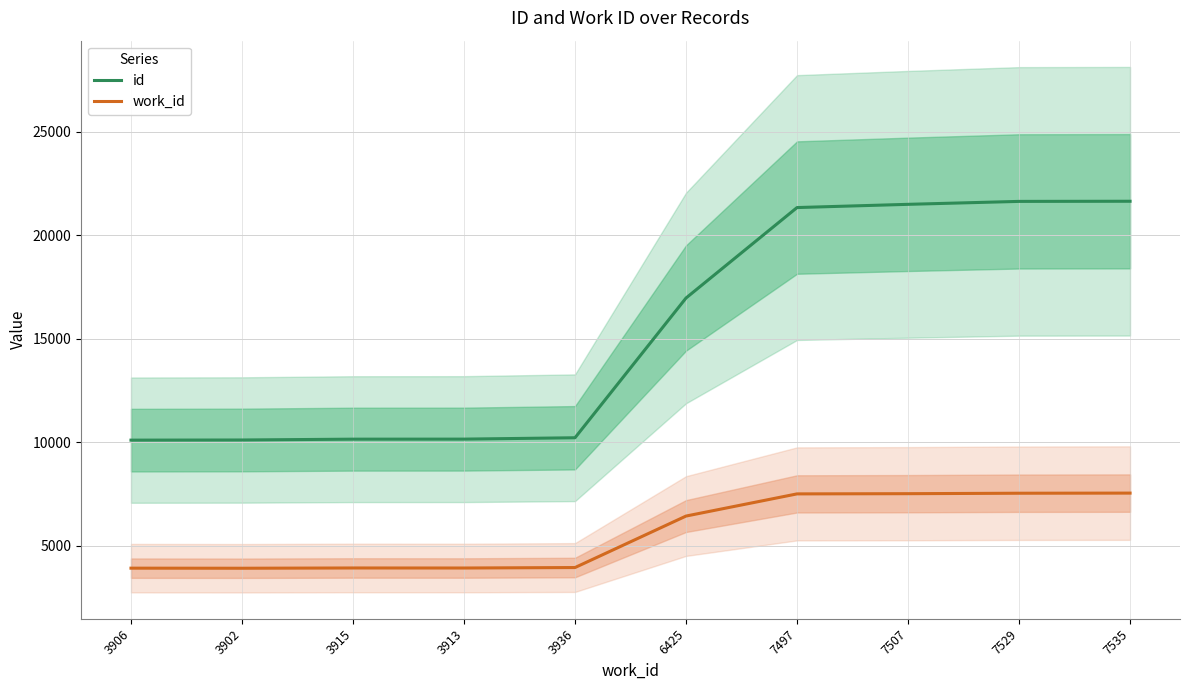

Which has a higher value, 3915 or 3936?

3936